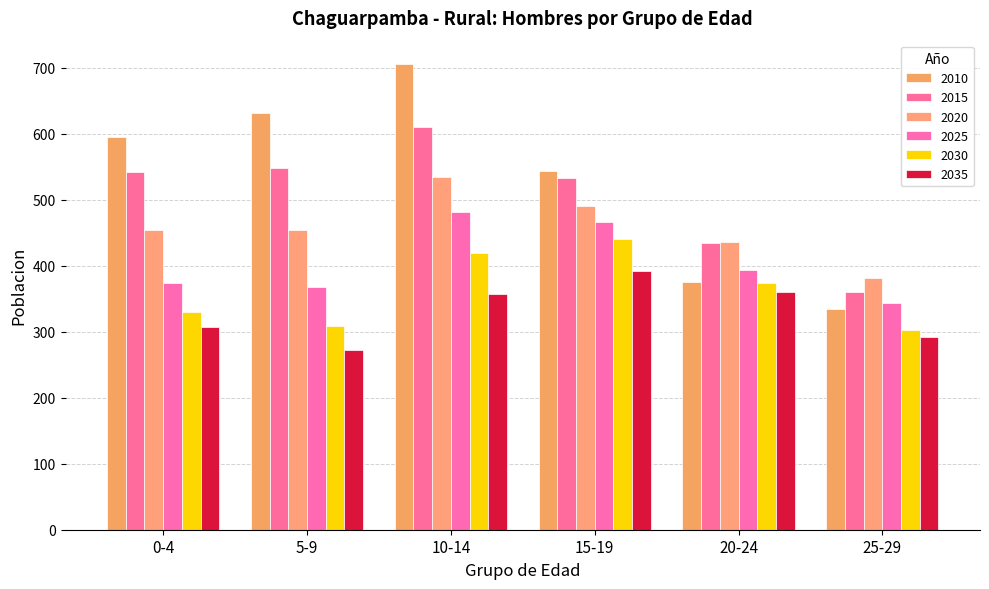

Count the number of data series in this chart.

6